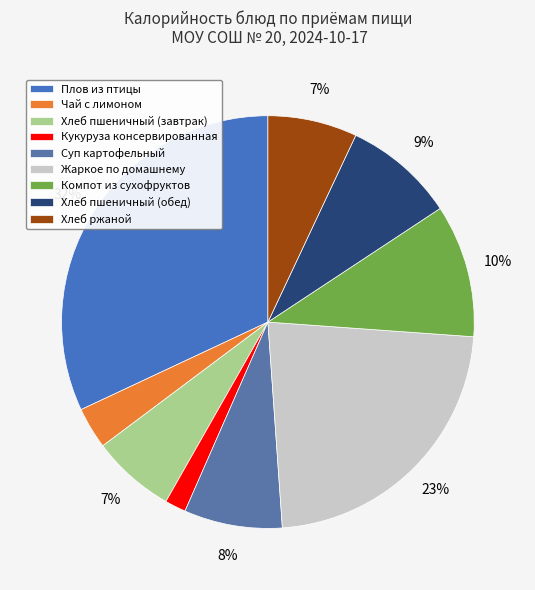

To the nearest percent, what portion does Чай с лимоном represent?

3%